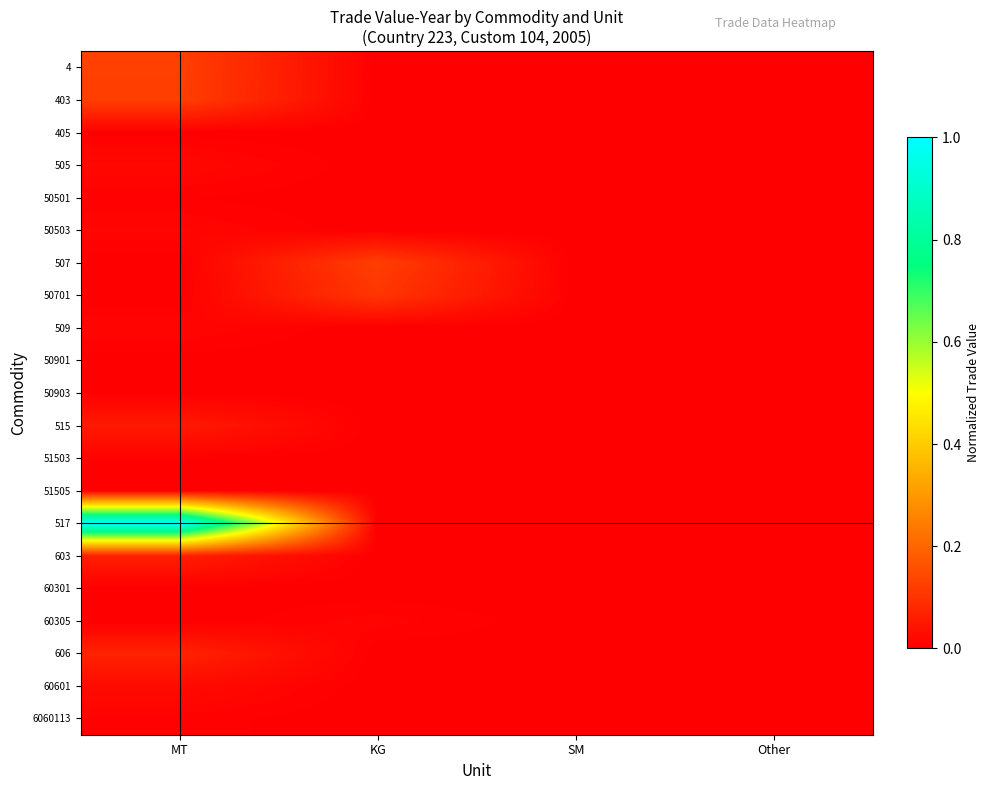

Reading left to right, what are all the values shown in this chart?

4: MT=0.1	KG=0.0	SM=0.0	Other=0.0
403: MT=0.1	KG=0.0	SM=0.0	Other=0.0
405: MT=0.0	KG=0.0	SM=0.0	Other=0.0
505: MT=0.0	KG=0.0	SM=0.0	Other=0.0
50501: MT=0.0	KG=0.0	SM=0.0	Other=0.0
50503: MT=0.0	KG=0.0	SM=0.0	Other=0.0
507: MT=0.0	KG=0.1	SM=0.0	Other=0.0
50701: MT=0.0	KG=0.1	SM=0.0	Other=0.0
509: MT=0.0	KG=0.0	SM=0.0	Other=0.0
50901: MT=0.0	KG=0.0	SM=0.0	Other=0.0
50903: MT=0.0	KG=0.0	SM=0.0	Other=0.0
515: MT=0.1	KG=0.0	SM=0.0	Other=0.0
51503: MT=0.0	KG=0.0	SM=0.0	Other=0.0
51505: MT=0.0	KG=0.0	SM=0.0	Other=0.0
517: MT=1.0	KG=0.0	SM=0.0	Other=0.0
603: MT=0.1	KG=0.0	SM=0.0	Other=0.0
60301: MT=0.0	KG=0.0	SM=0.0	Other=0.0
60305: MT=0.0	KG=0.0	SM=0.0	Other=0.0
606: MT=0.1	KG=0.0	SM=0.0	Other=0.0
60601: MT=0.0	KG=0.0	SM=0.0	Other=0.0
6060113: MT=0.0	KG=0.0	SM=0.0	Other=0.0